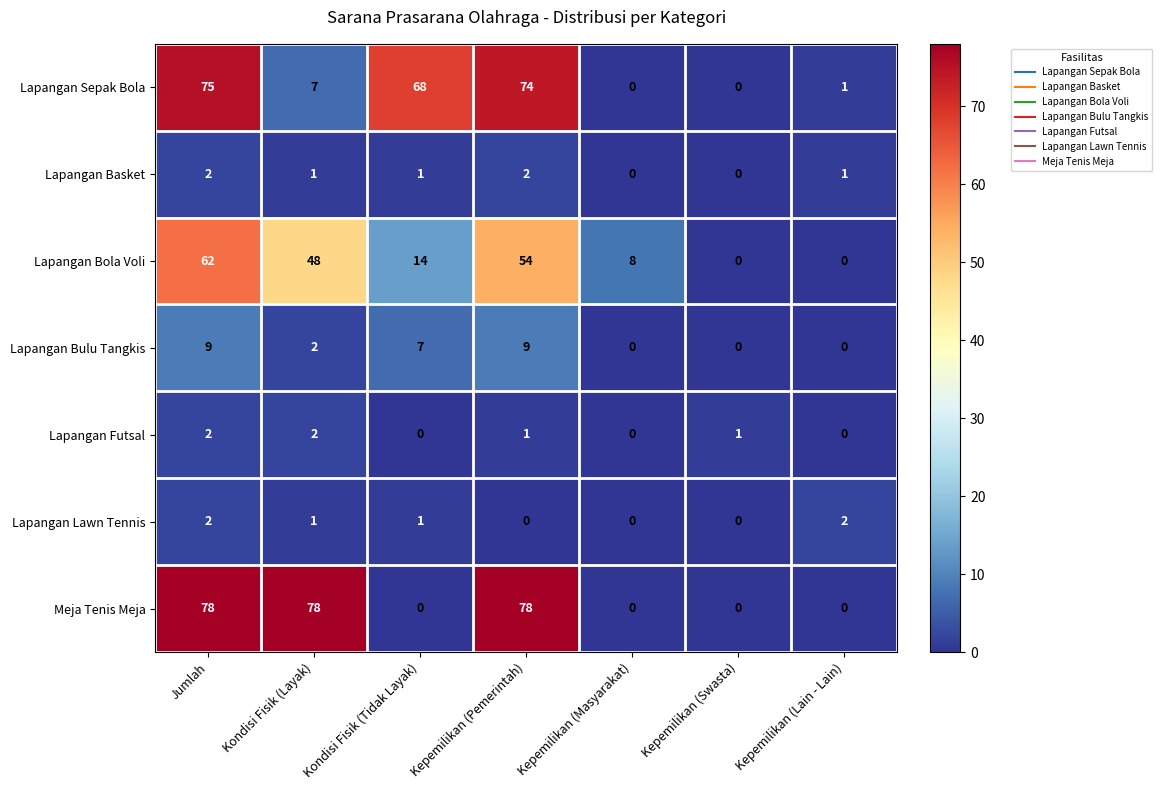

At how many categories does at least one series exceed 4?

5